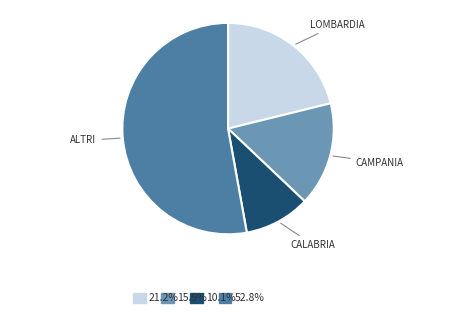

Does any single category account for the majority?

Yes